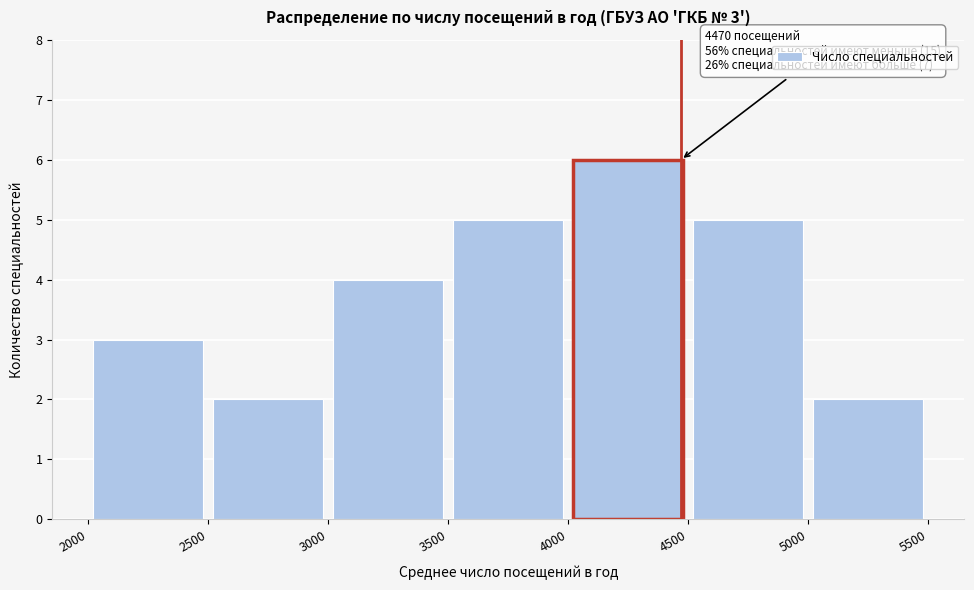

Which range on the x-axis has the tallest bar?

4000 to 4500